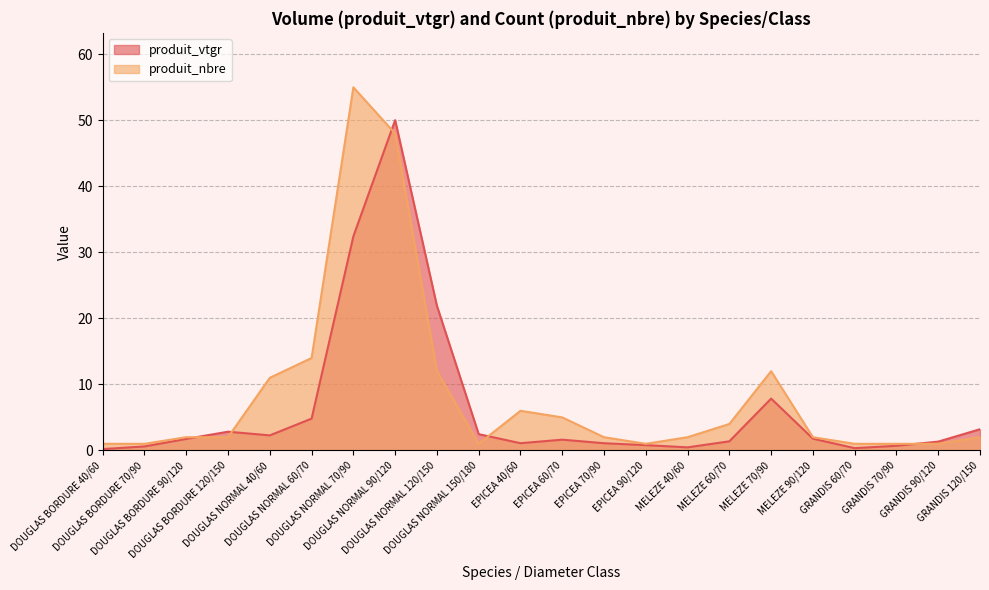

Is it true that produit_nbre equals 2.0 at MELEZE 90/120?

True